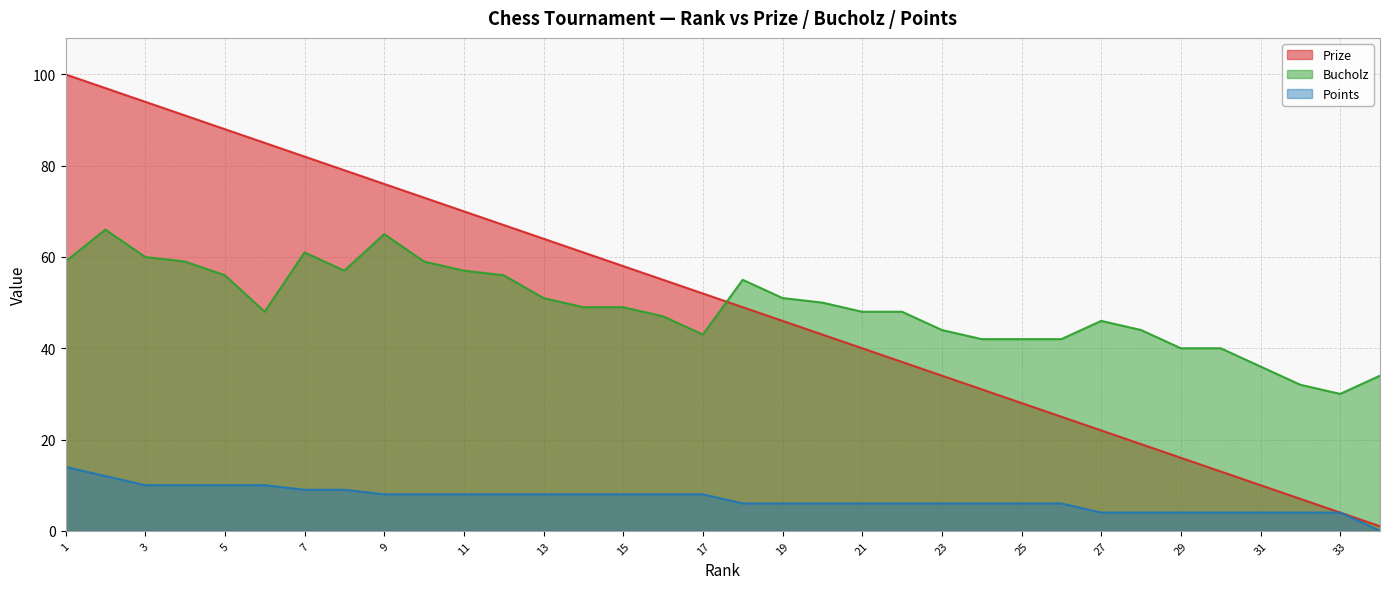

Is it true that Bucholz equals 61 at 7?

True